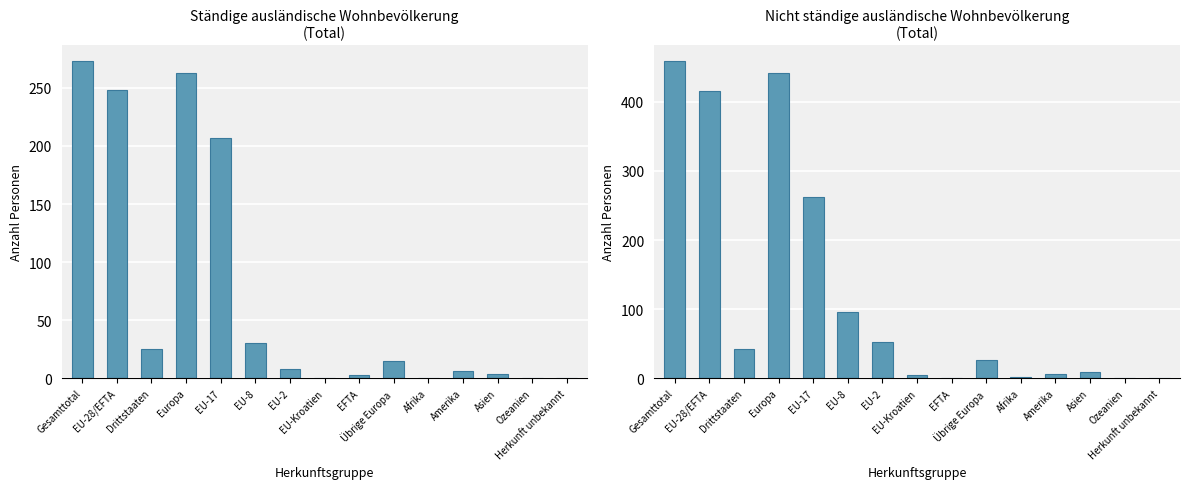

At which category is the sum across all series the highest?

Gesamttotal